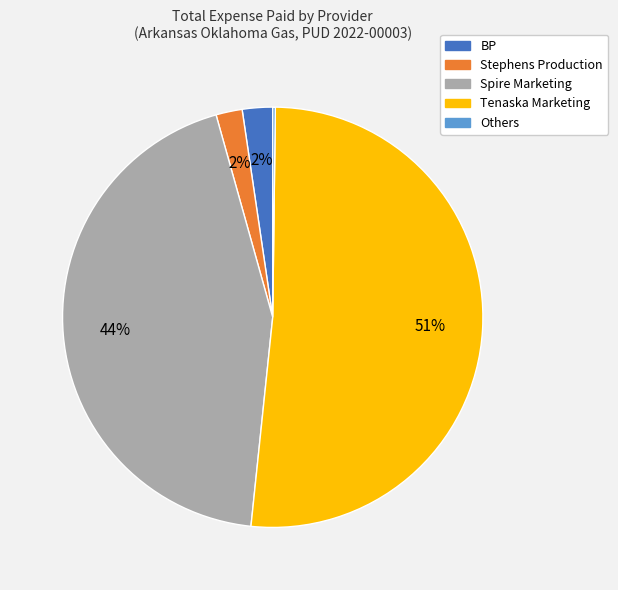

Is there any slice that represents more than half of the pie?

Yes